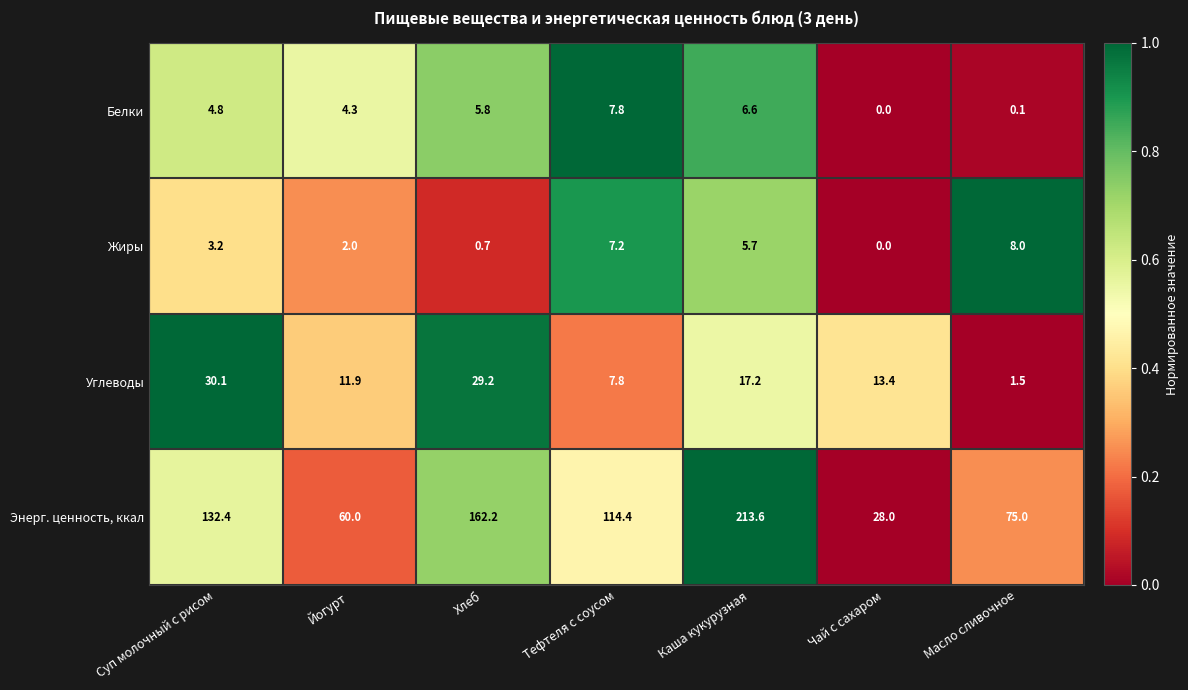

How many series are shown in this chart?

4